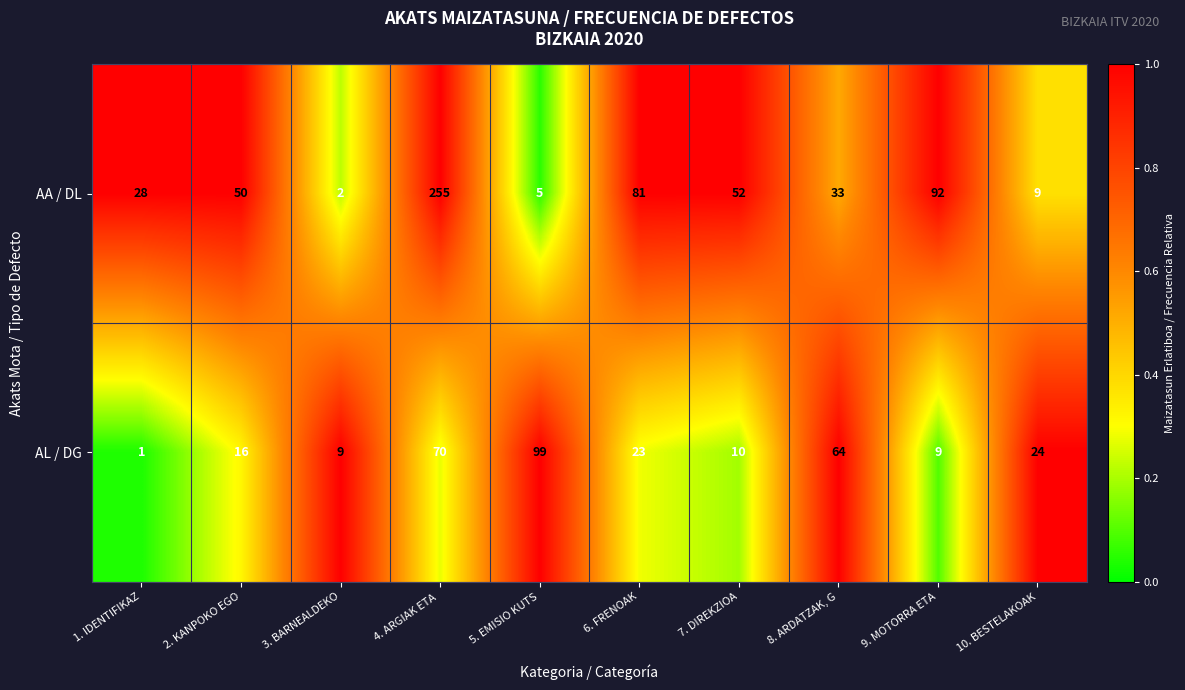

The value of AA / DL at 10. BESTELAKOAK is 12. True or false?

False